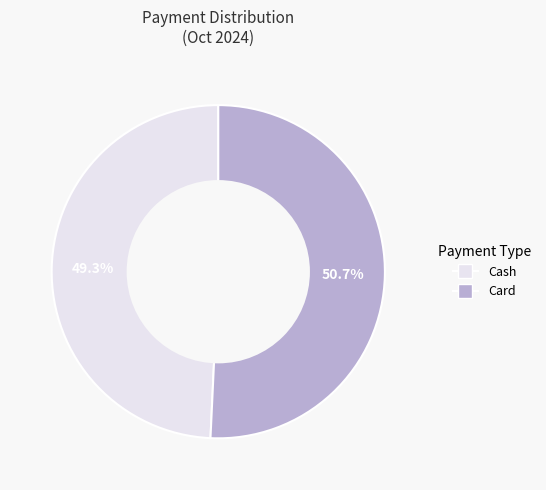

To the nearest percent, what is the average slice percentage?

50%